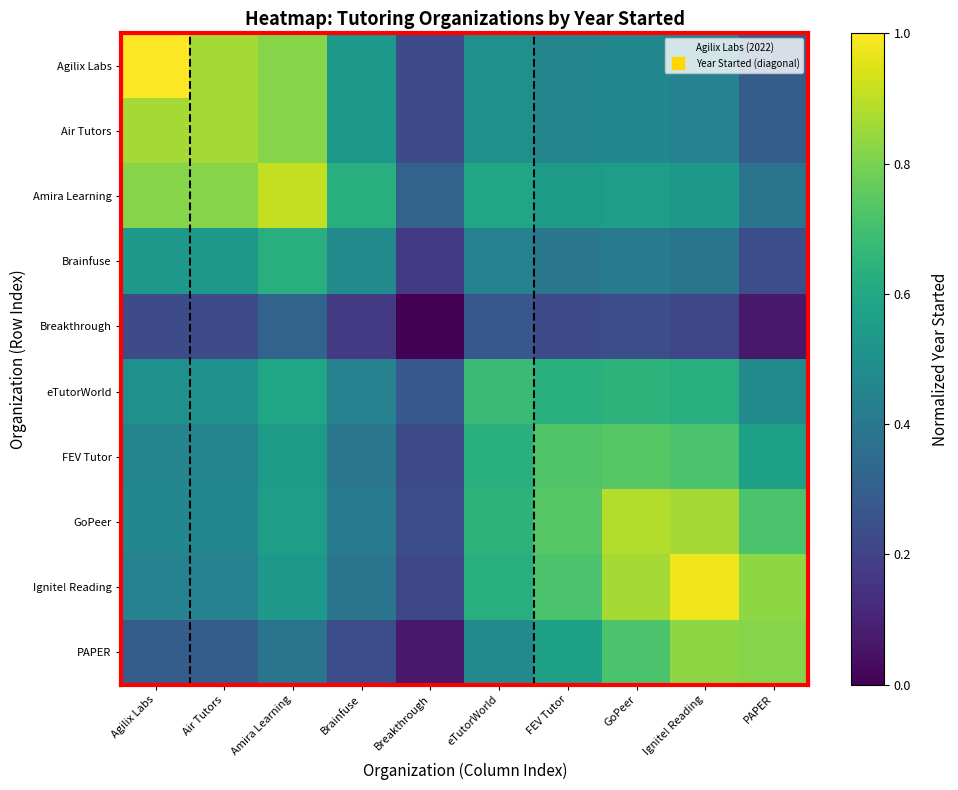

What is the greatest value displayed?

1.0